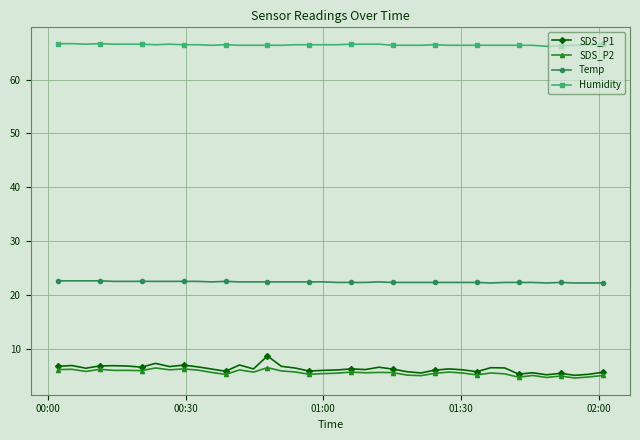

How many lines are shown in the chart?

4